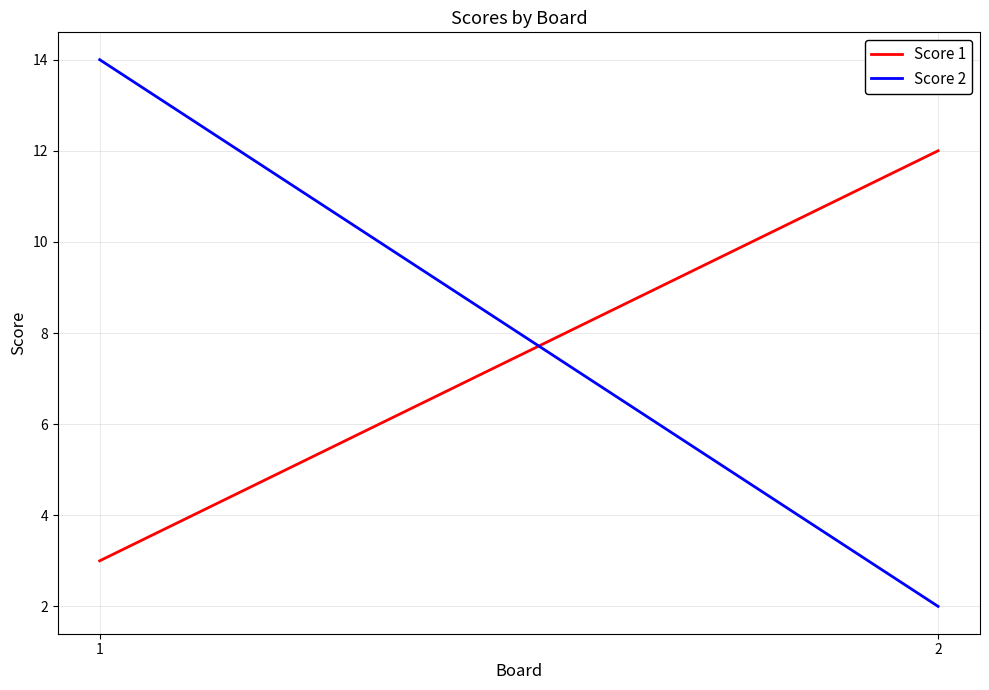

What is the value of the Score 1 point at the 1st from the left?

3